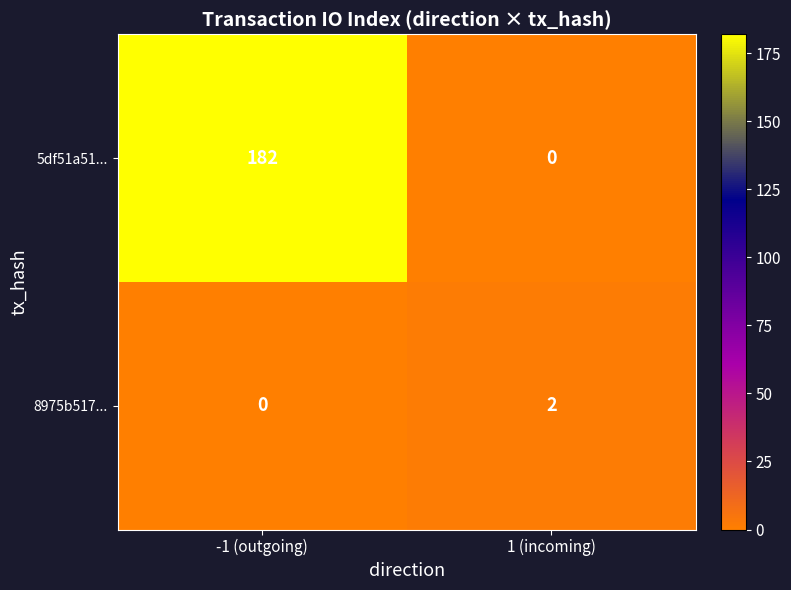

At which category does the chart reach its peak across all series?

-1 (outgoing)